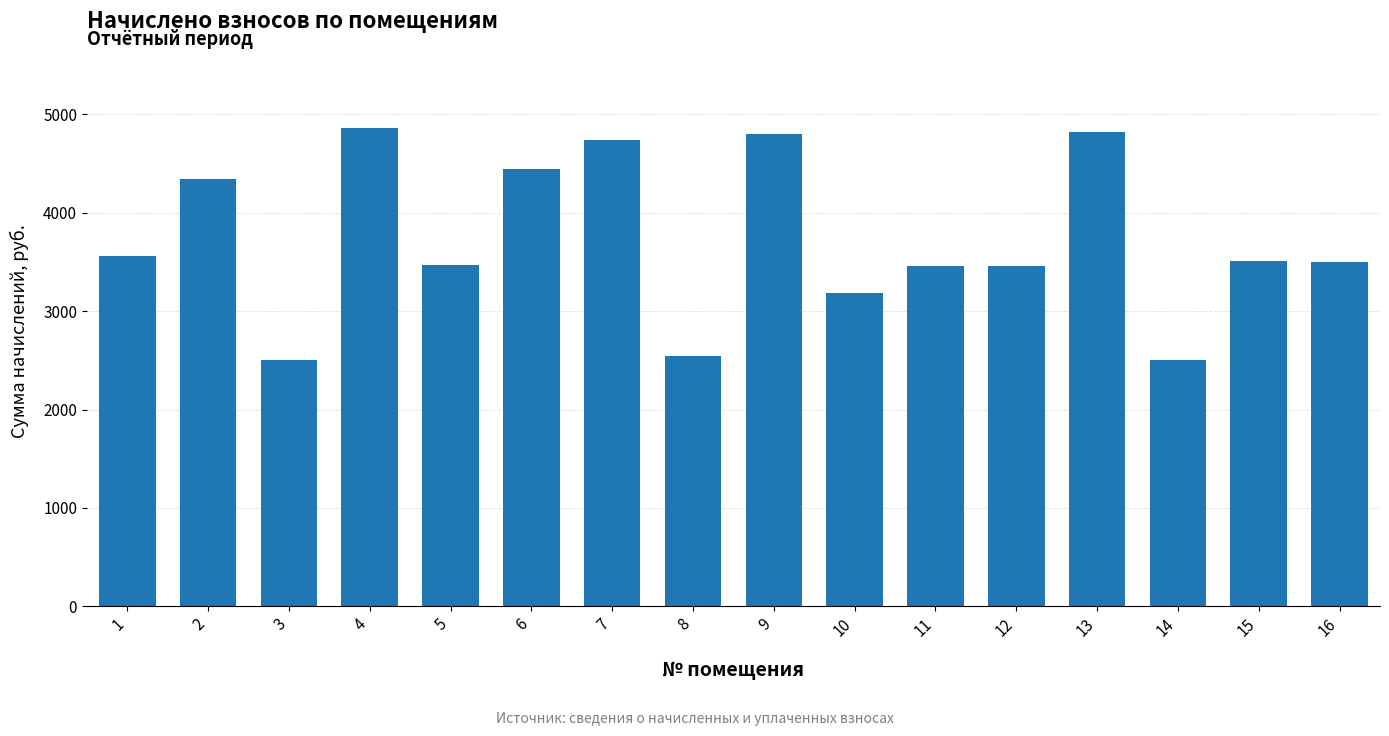

What is the smallest value displayed?

2505.6